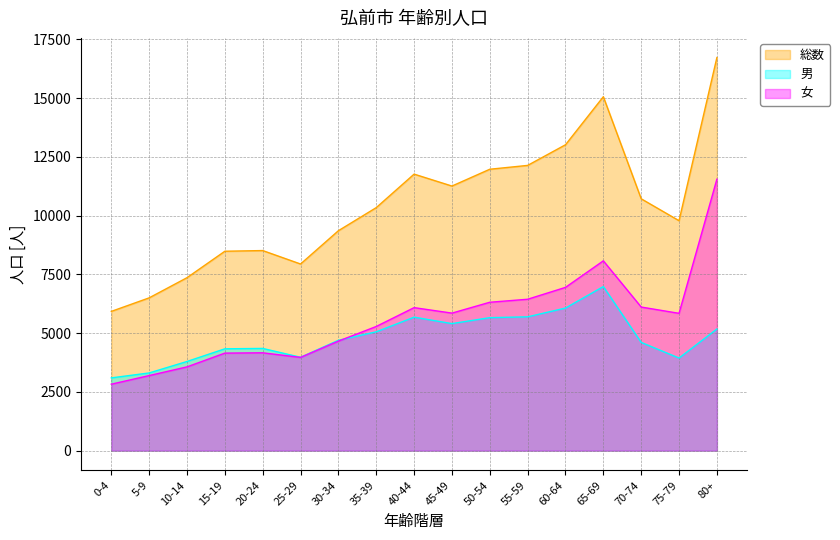

Reading left to right, extract all data points from this chart.

総数: 5924	6500	7358	8483	8512	7940	9356	10338	11763	11256	11971	12134	13012	15056	10714	9782	16722
男: 3096	3306	3794	4333	4349	3973	4696	5055	5679	5405	5658	5693	6066	6981	4605	3940	5175
女: 2828	3194	3564	4150	4163	3967	4660	5283	6084	5851	6313	6441	6946	8075	6109	5842	11547